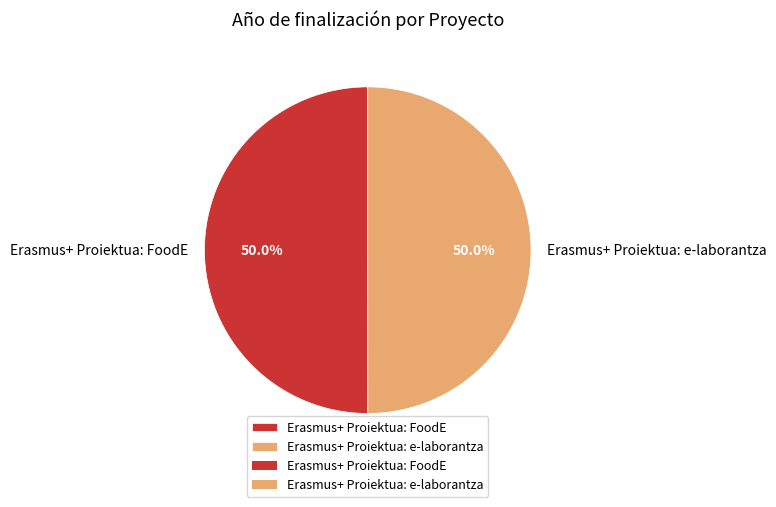

How many slices are in this pie chart?

2